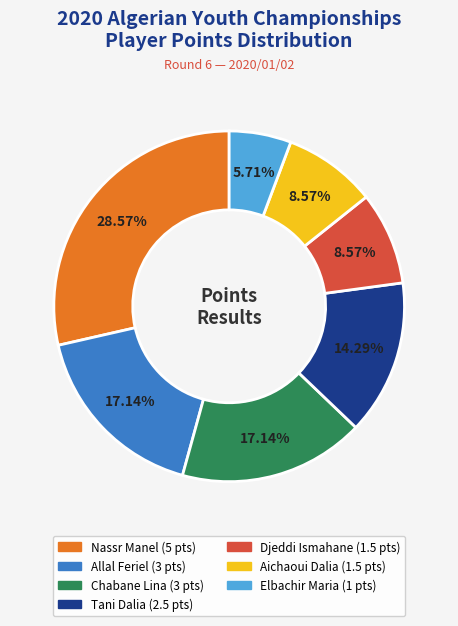

Does any single category account for the majority?

No